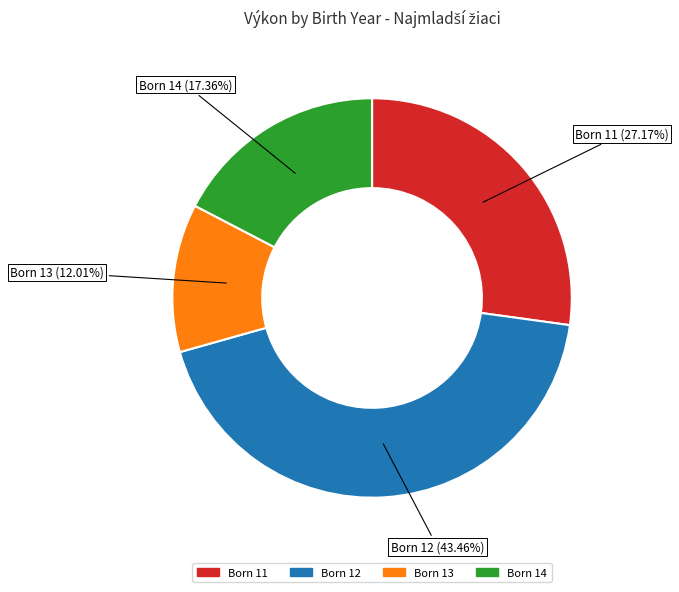

Does any single category account for the majority?

No